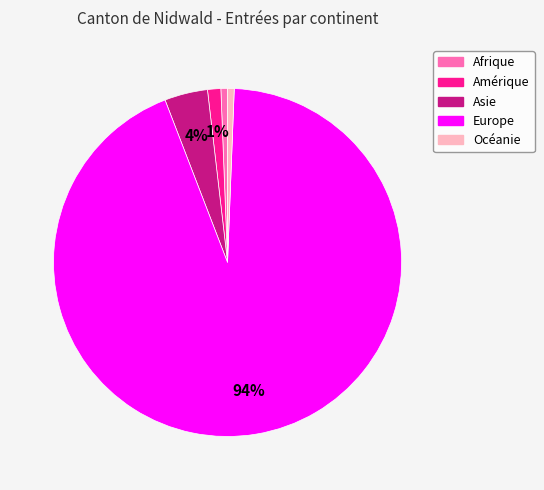

True or false: Océanie accounts for 13% of the total.

False